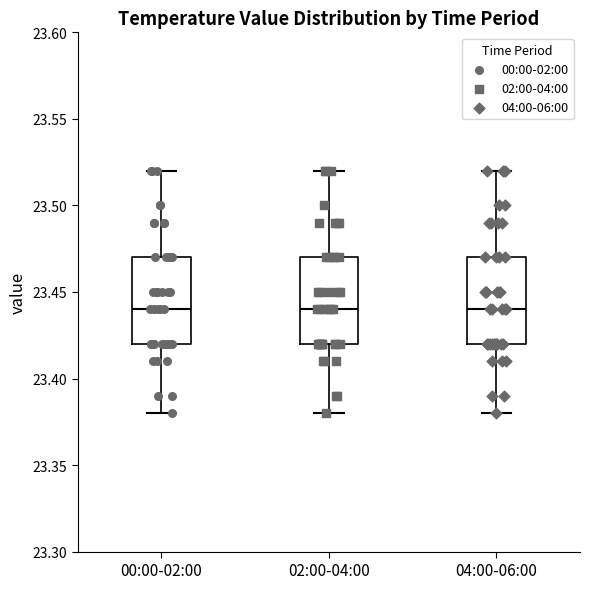

Where does the lower whisker of the box for 04:00-06:00 end on the y-axis? The values are not printed on the chart, so give them approximately, as read against the axis.

23.38